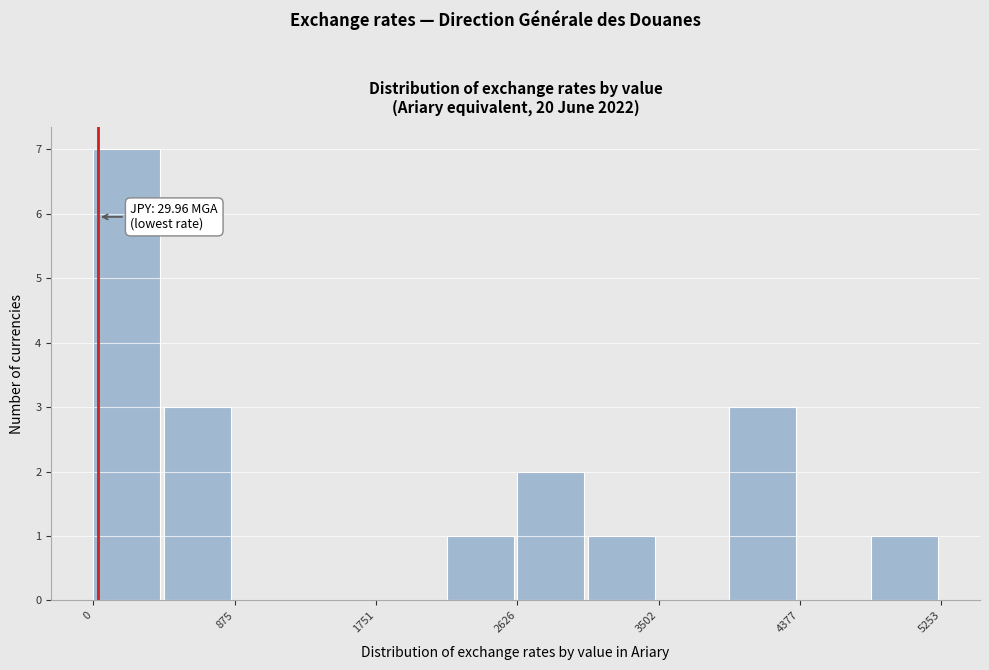

Which range on the x-axis has the tallest bar?

0 to 400